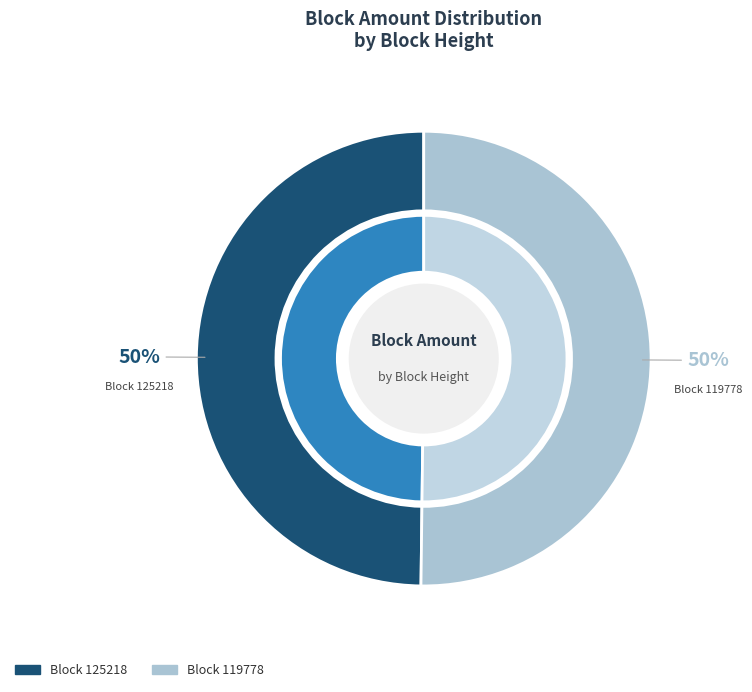

Do 119778 and 125218 together represent more than half of the pie?

Yes